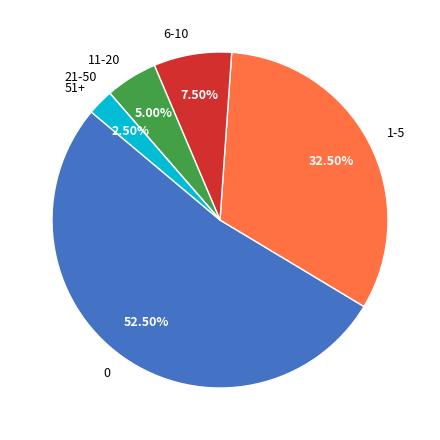

Is 6-10 the majority of the pie?

No